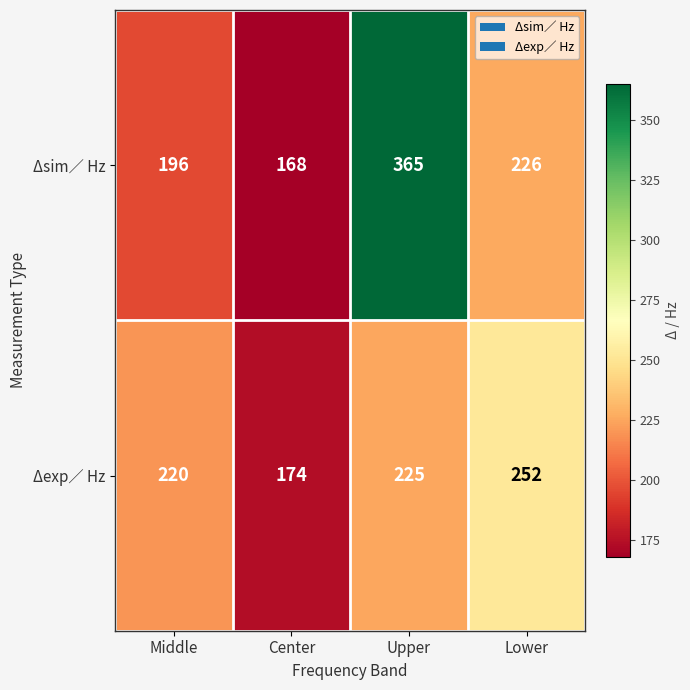

Rank the categories by Δsim∕ Hz value from highest to lowest.

Upper, Lower, Middle, Center